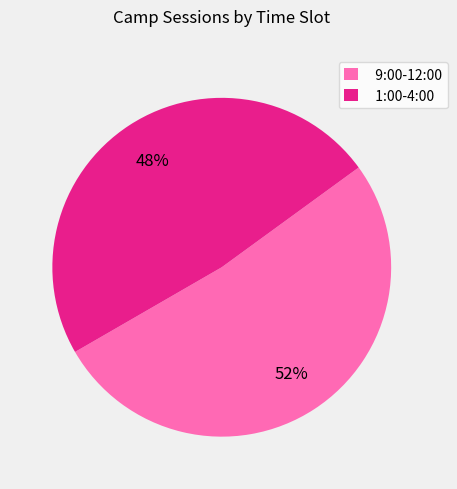

Count the number of slices in the pie.

2